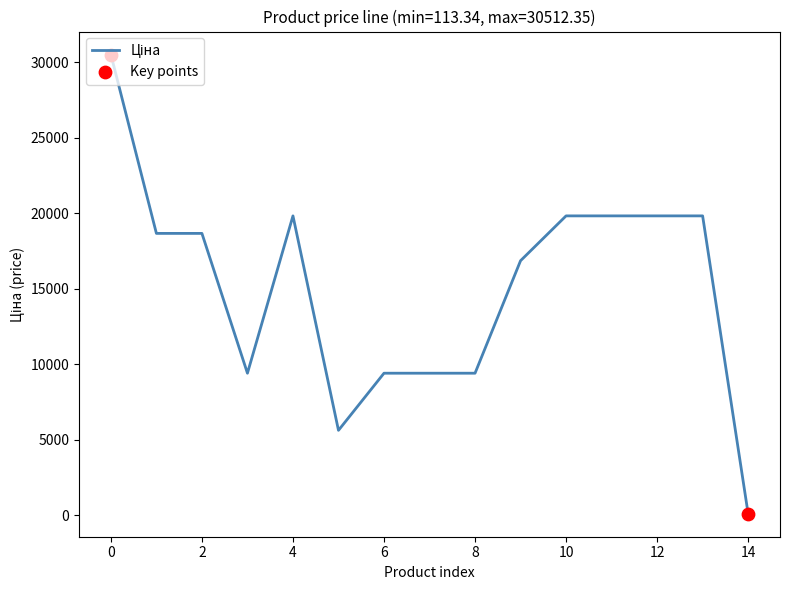

What is the difference between the maximum and minimum values?

30399.0